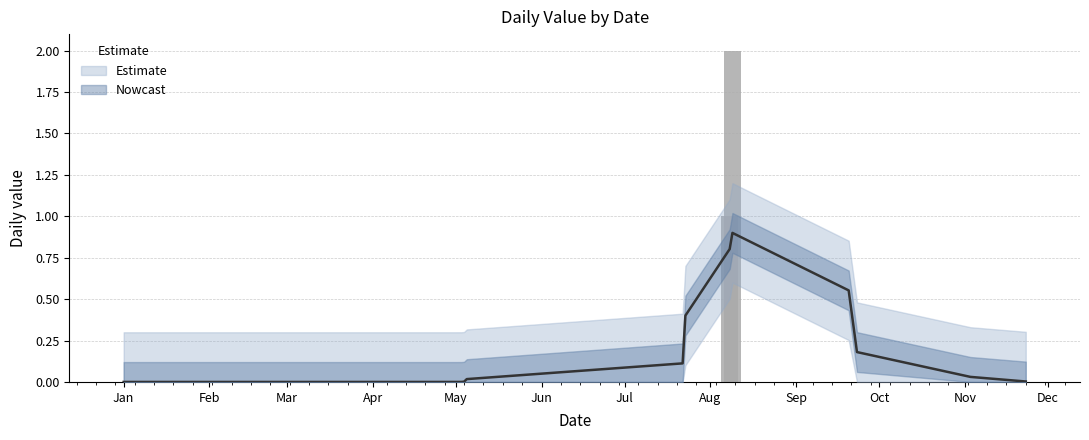

True or false: the data shows 0 at 2021/05/04.

True